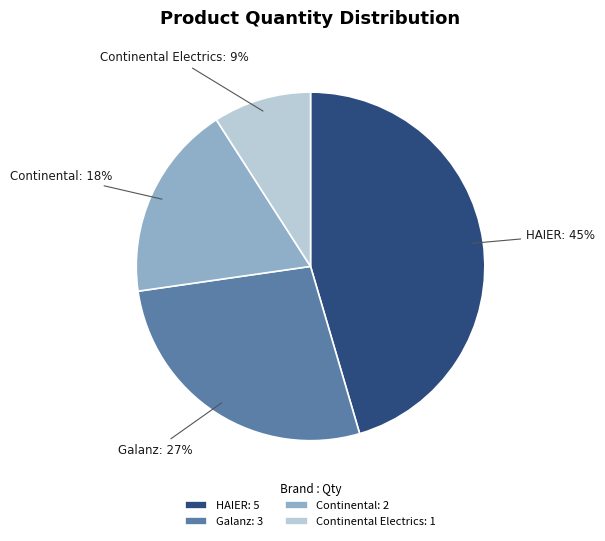

True or false: Continental accounts for 6% of the total.

False